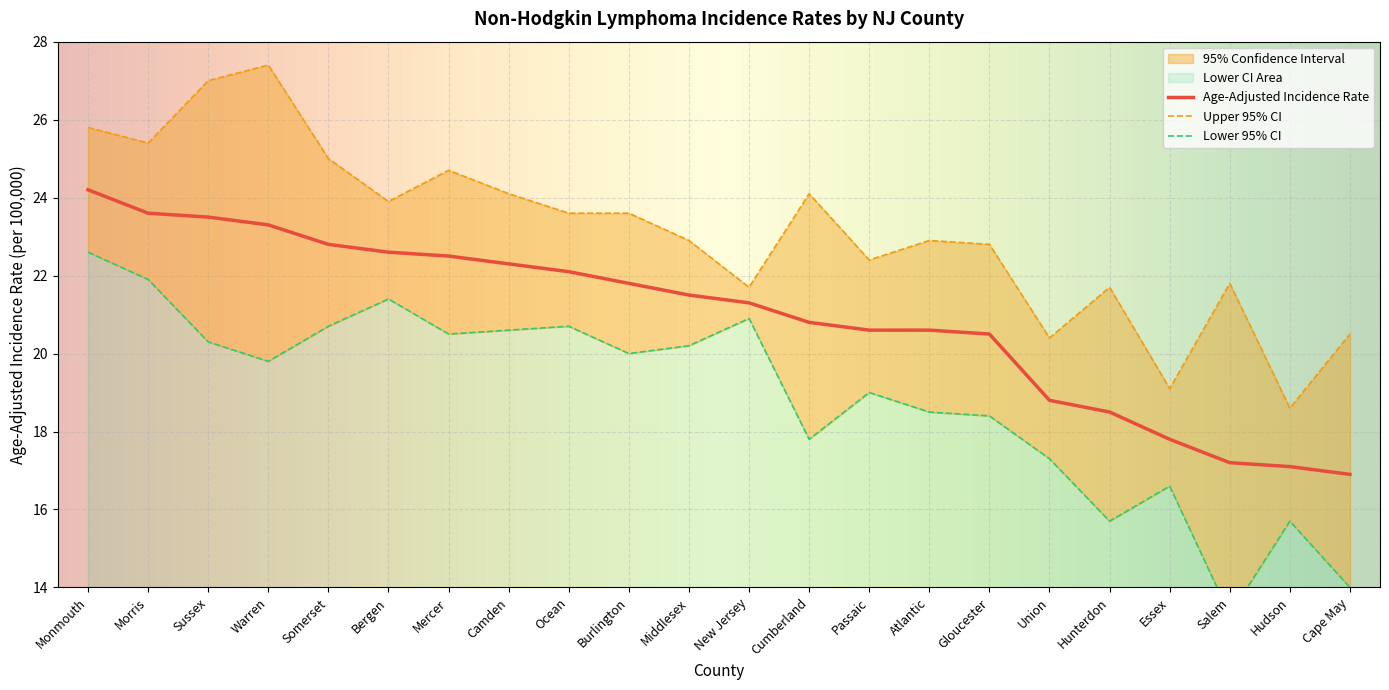

At how many categories does at least one series exceed 15?

22